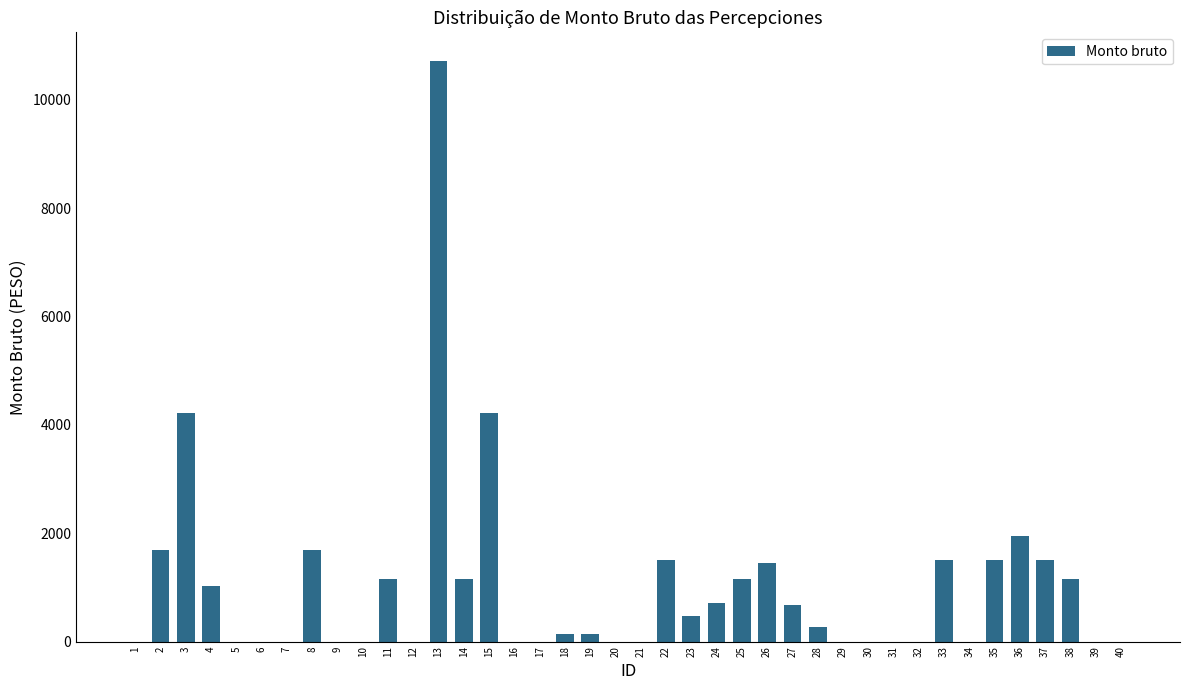

Between 38 and 8, which is larger?

8